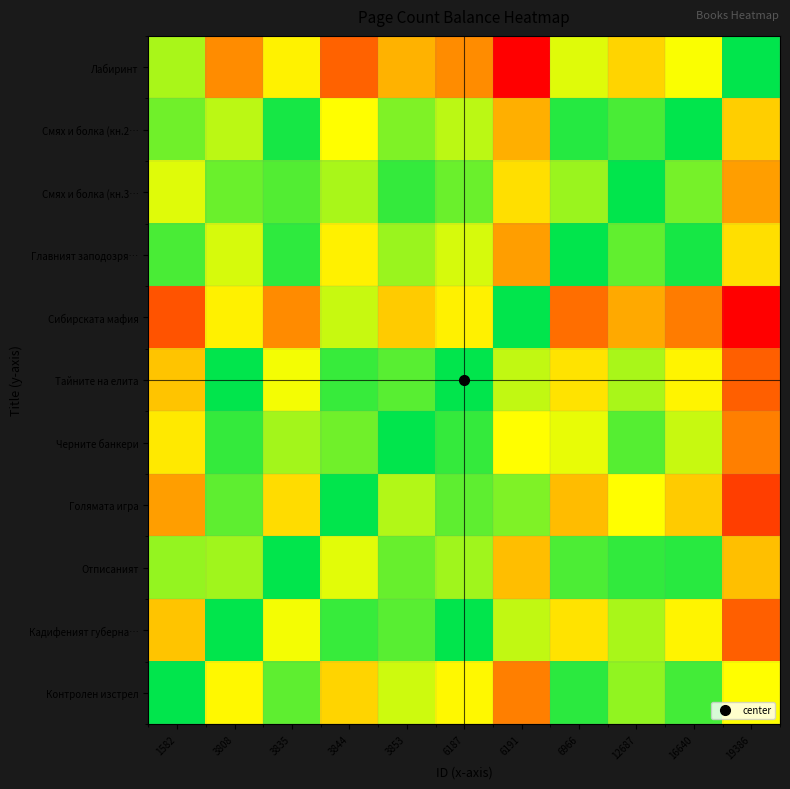

List the series in order of their peak value, lowest first.

Сибирската мафия, Голямата игра, Кадифеният губерна…, Тайните на елита, Черните банкери, Смях и болка (кн.3…, Отписаният, Смях и болка (кн.2…, Главният заподозря…, Контролен изстрел, Лабиринт